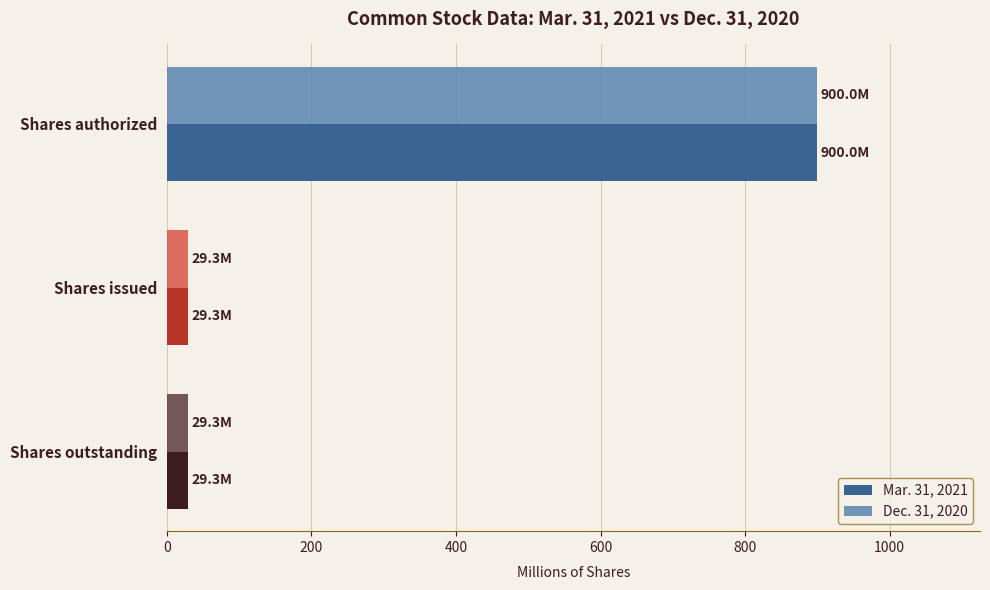

At how many categories does at least one series exceed 548?

1